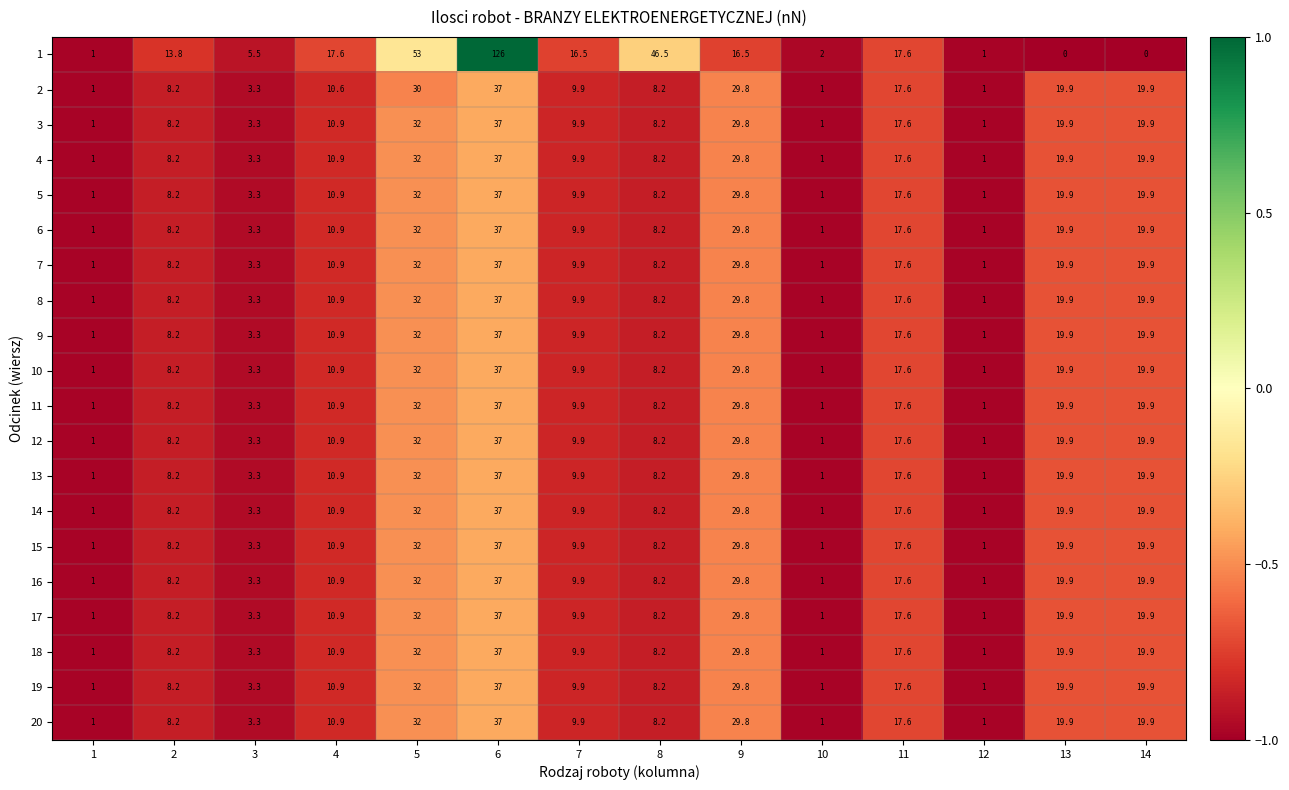

The 11 series shows 2.7 at 2. True or false?

False